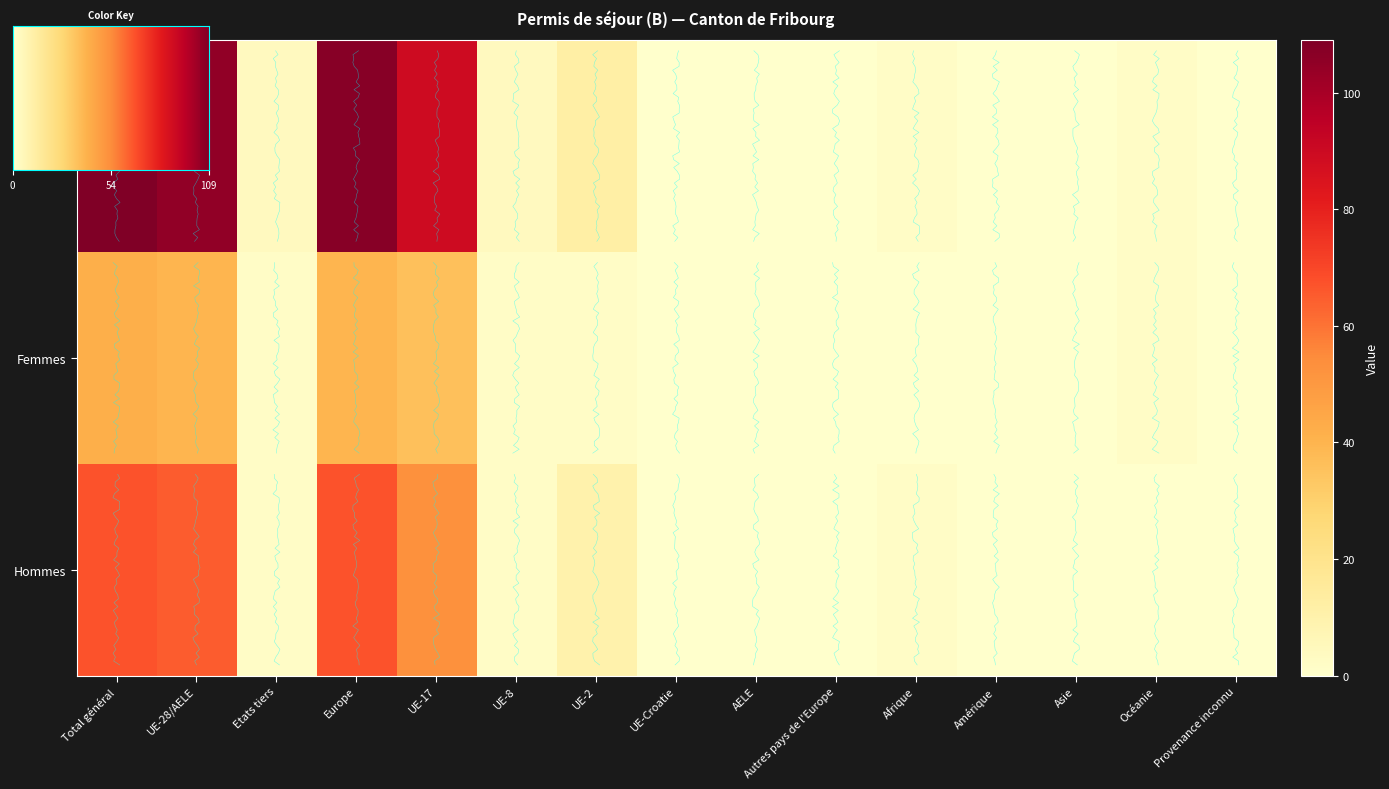

True or false: Total has a value of 45 at Asie.

False